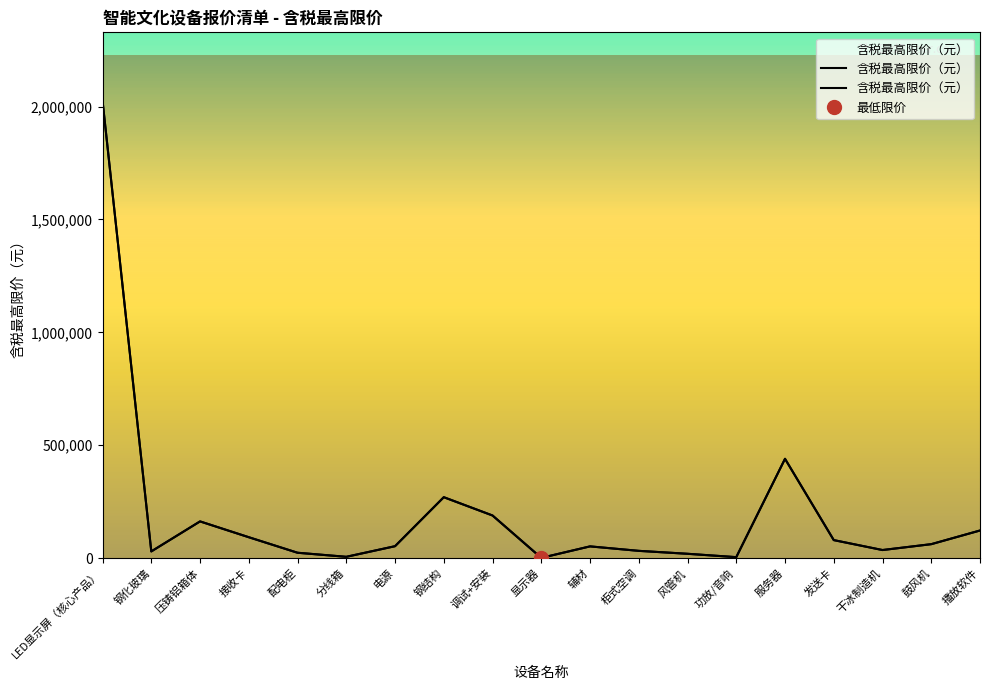

Is it true that the value at 分线箱 is 9315?

False